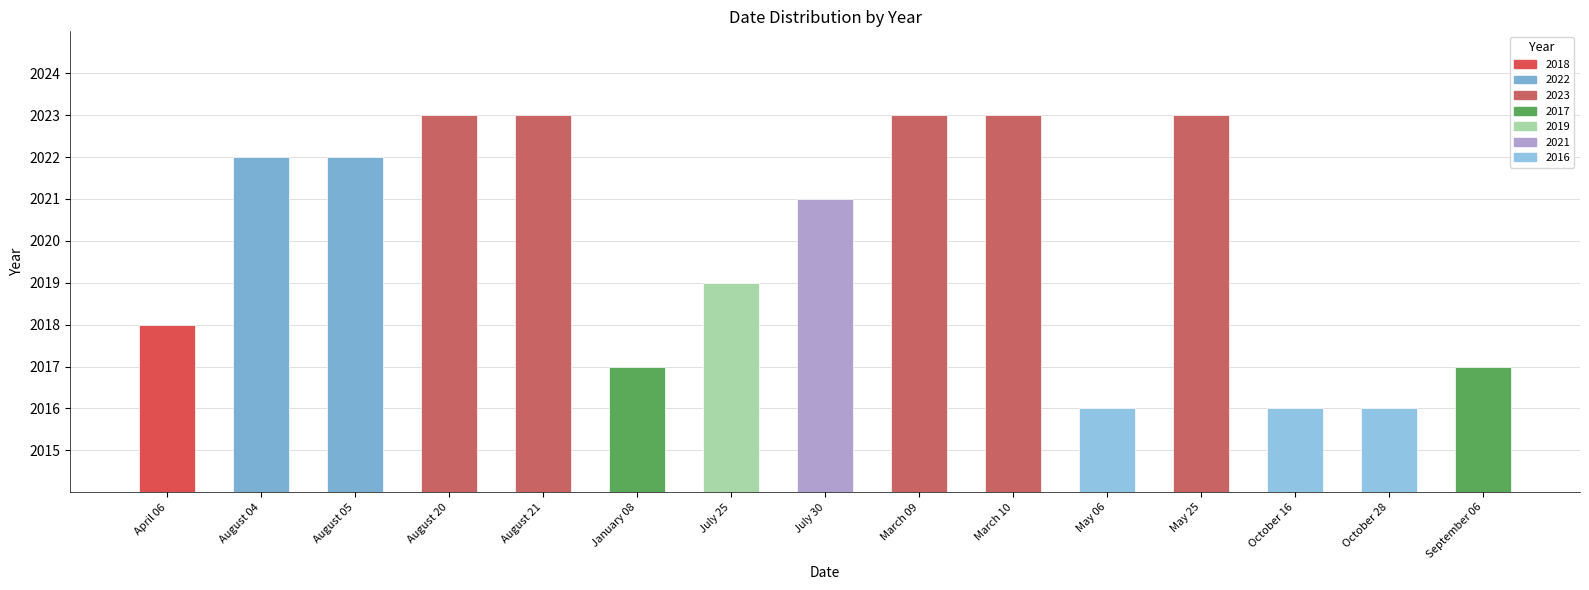

True or false: the data shows 2017 at January 08.

True